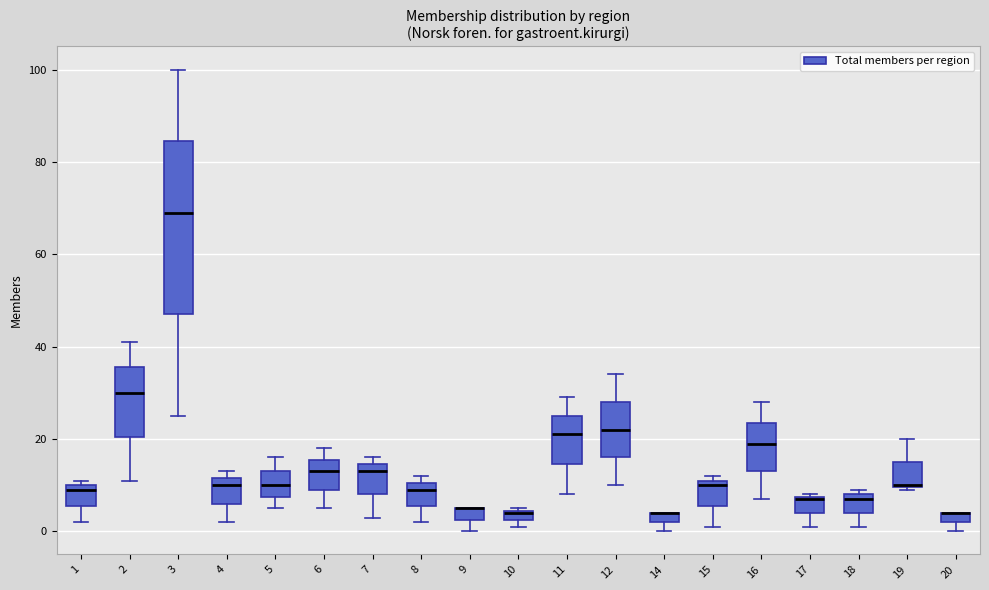

Where does the lower whisker of the box at x = 2 end on the y-axis? The values are not printed on the chart, so give them approximately, as read against the axis.

12